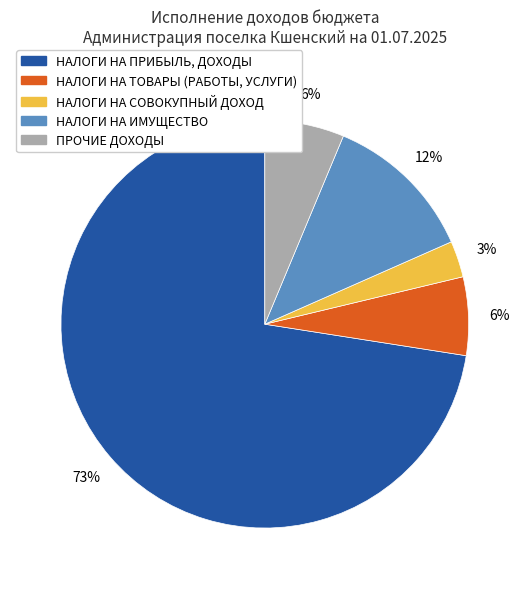

To the nearest percent, what percentage of the pie is НАЛОГИ НА СОВОКУПНЫЙ ДОХОД?

3%